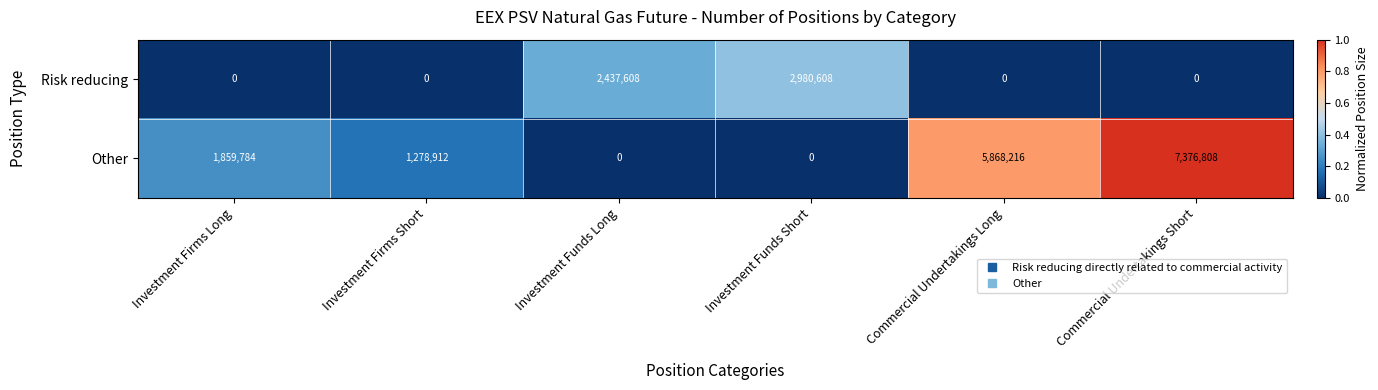

What is the spread (max minus min) of values at Investment Firms Long?

1859784